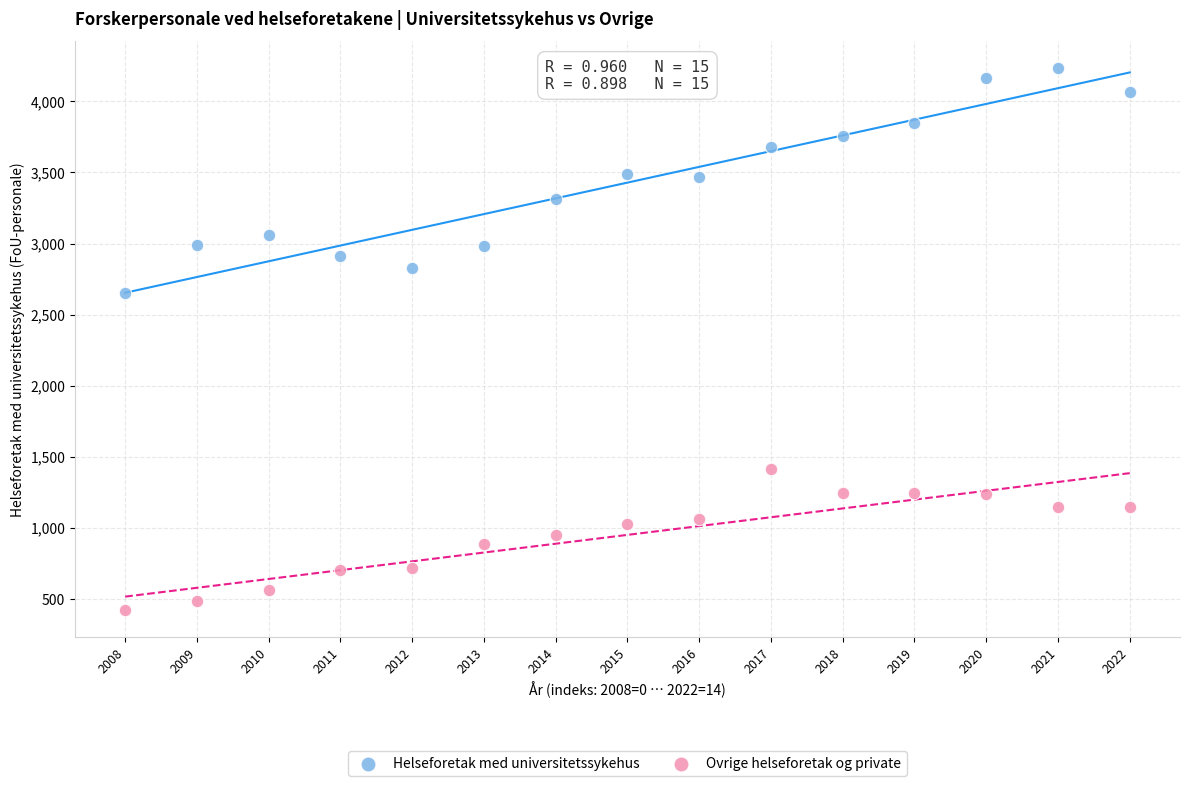

What are all the series names shown in the legend?

Helseforetak med universitetssykehus, Ovrige helseforetak og private